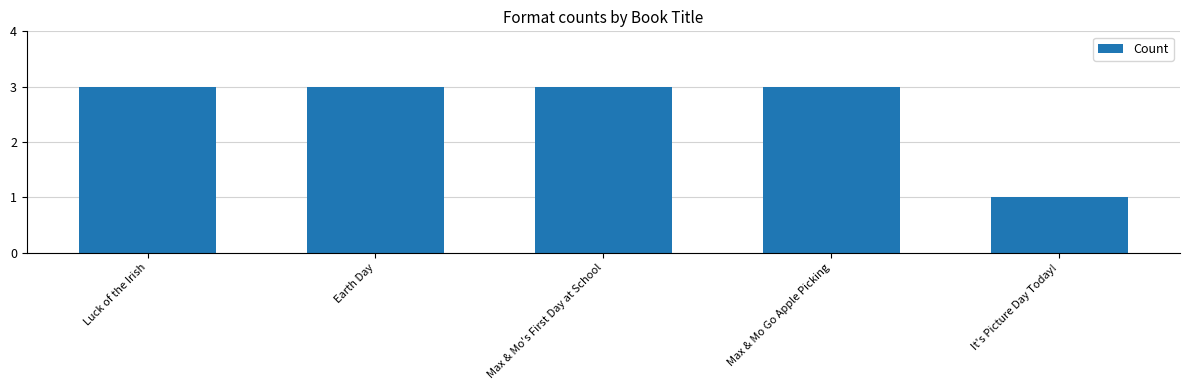

At which category does the chart reach its minimum across all series?

It's Picture Day Today!